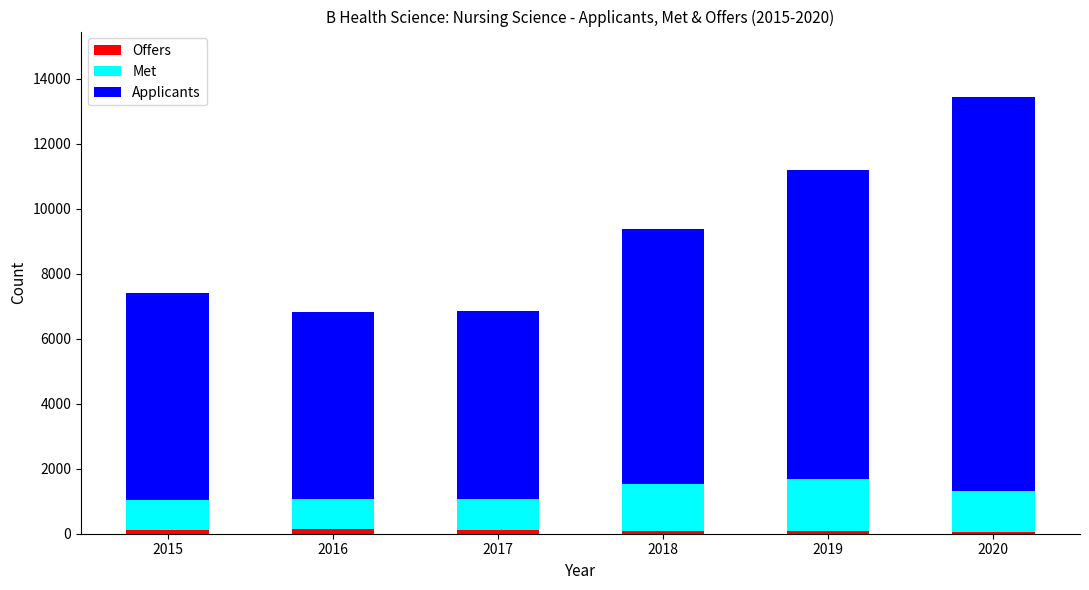

How many distinct data groups are displayed?

3